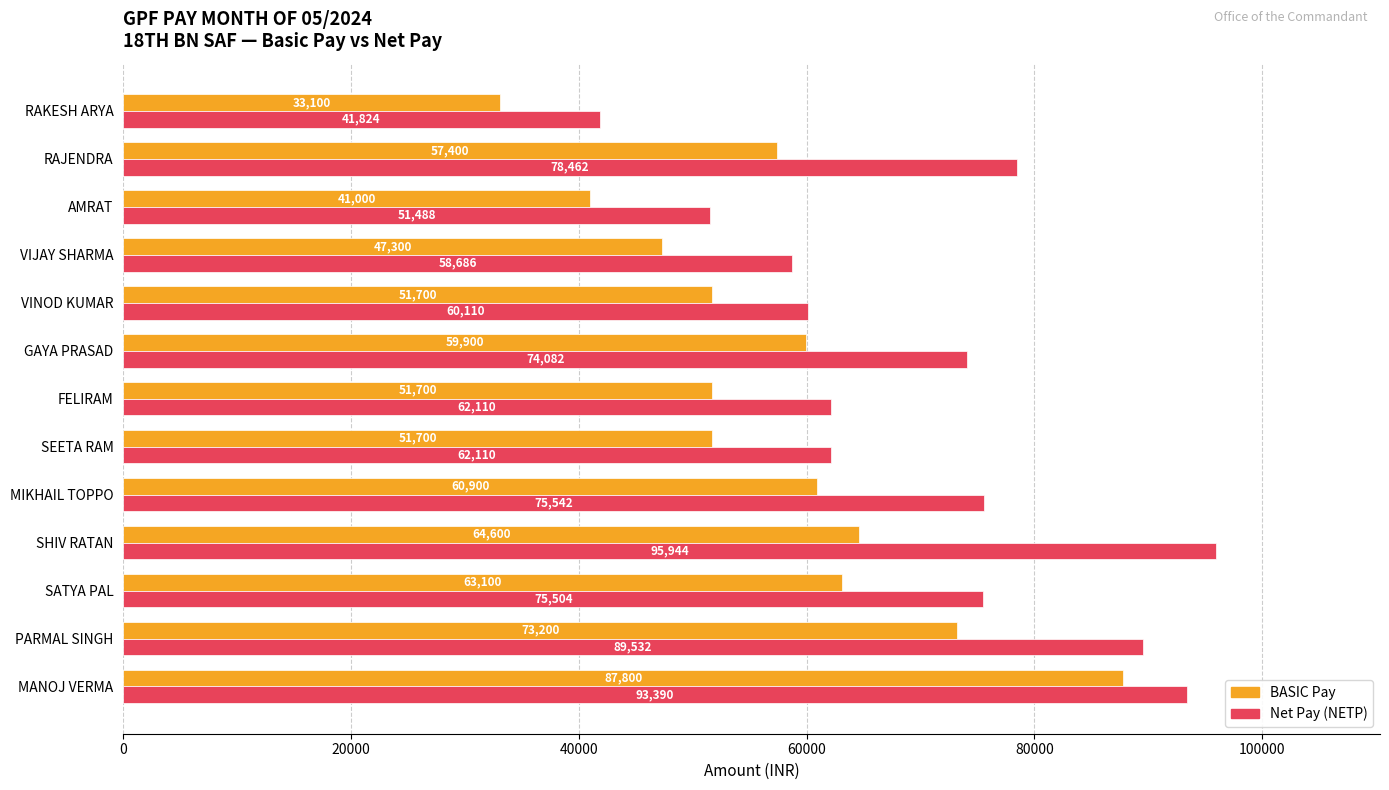

What is the spread (max minus min) of values at SHIV RATAN?

31344